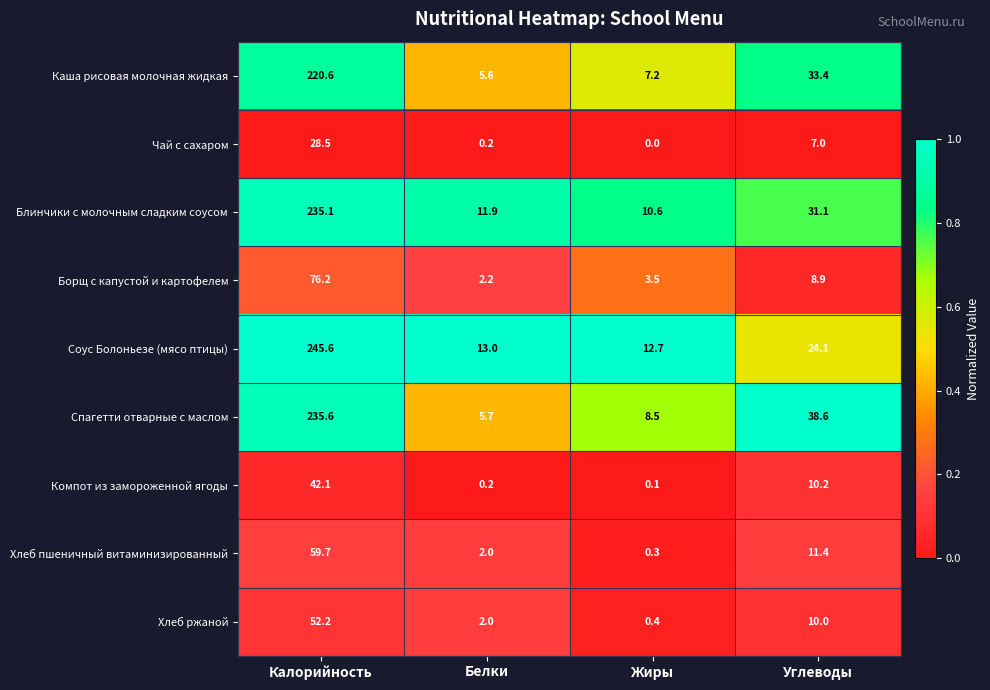

What is the maximum value shown in the chart?

245.6